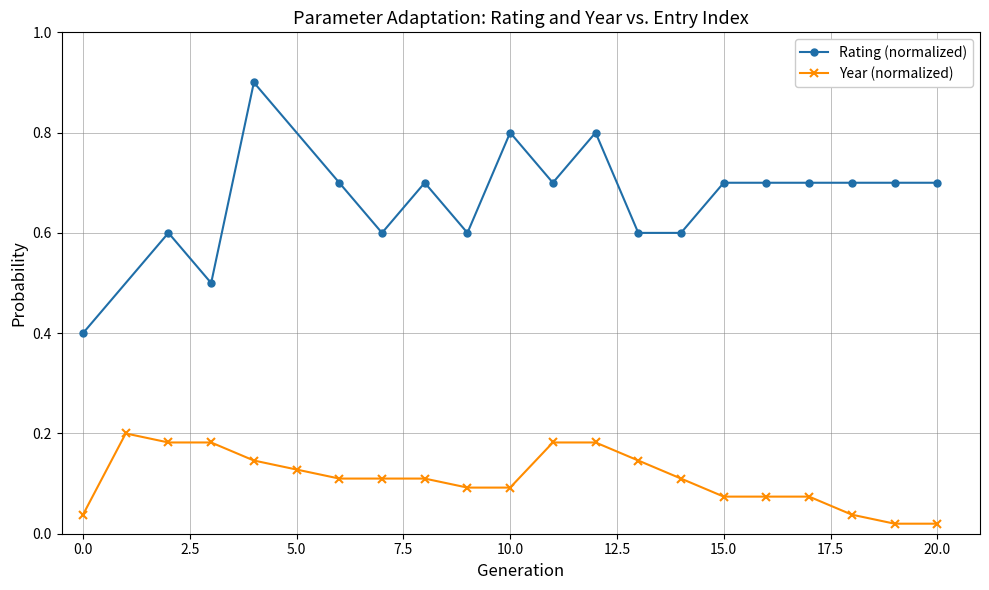

At which category does the data reach its first local peak?

1